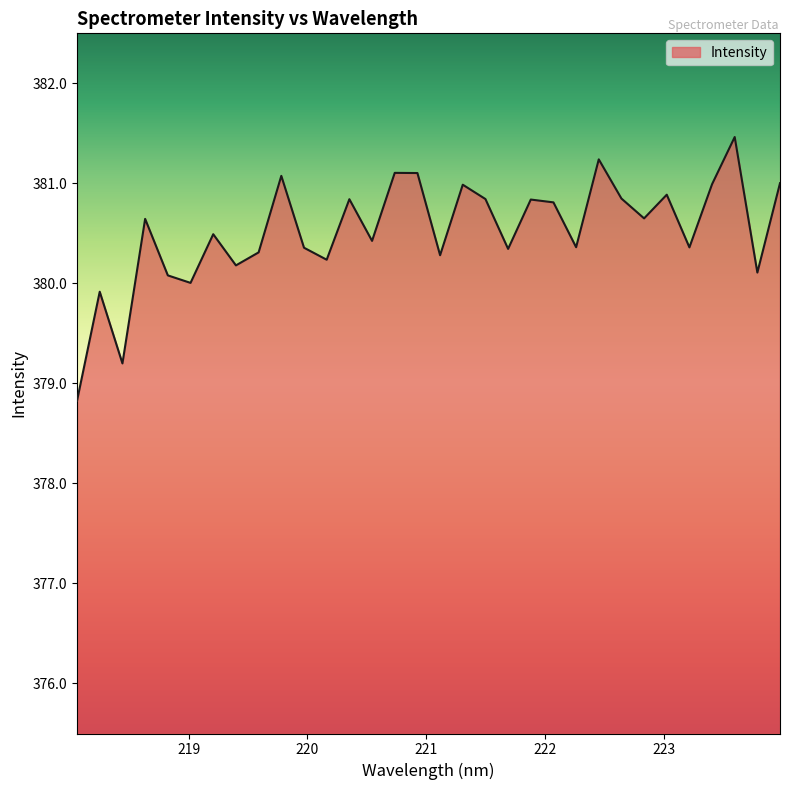

What is the maximum value shown in the chart?

381.5